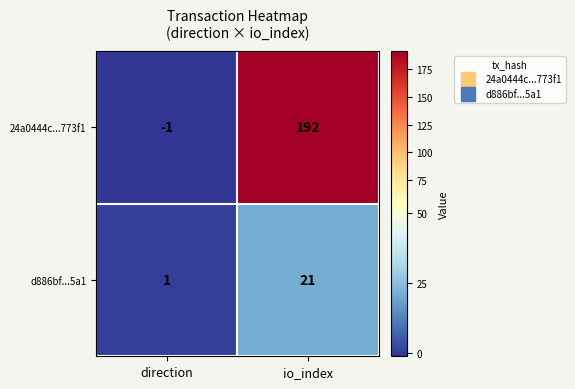

Which series has the widest spread of values?

24a0444c...773f1